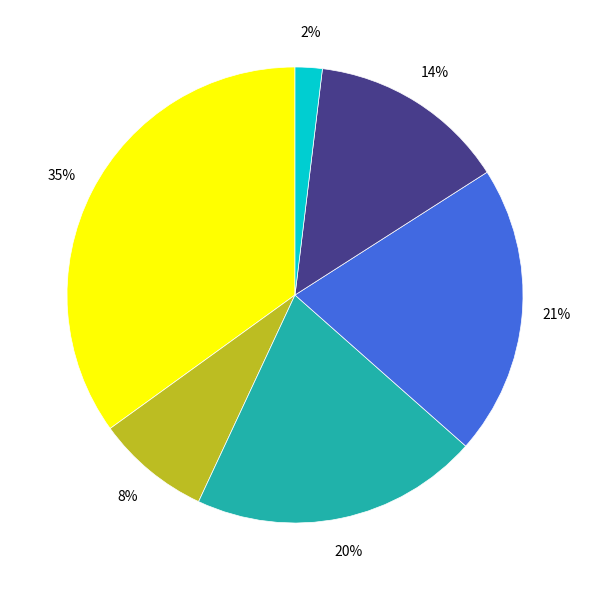

To the nearest percent, what is the difference between the largest and smallest slice percentages?

33%